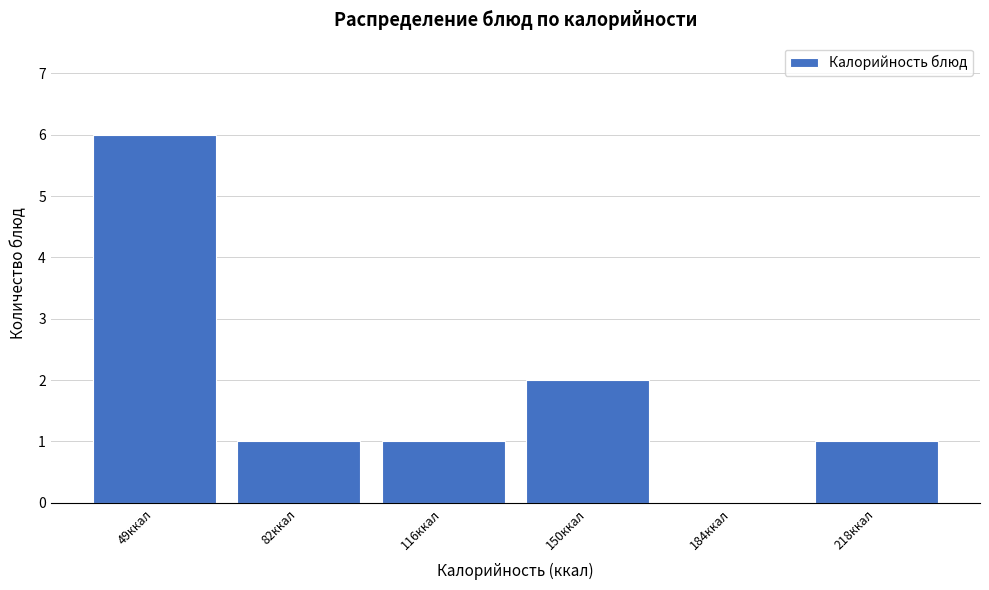

Reading left to right, extract all data points from this chart.

49ккал=6	82ккал=1	116ккал=1	150ккал=2	184ккал=0	218ккал=1